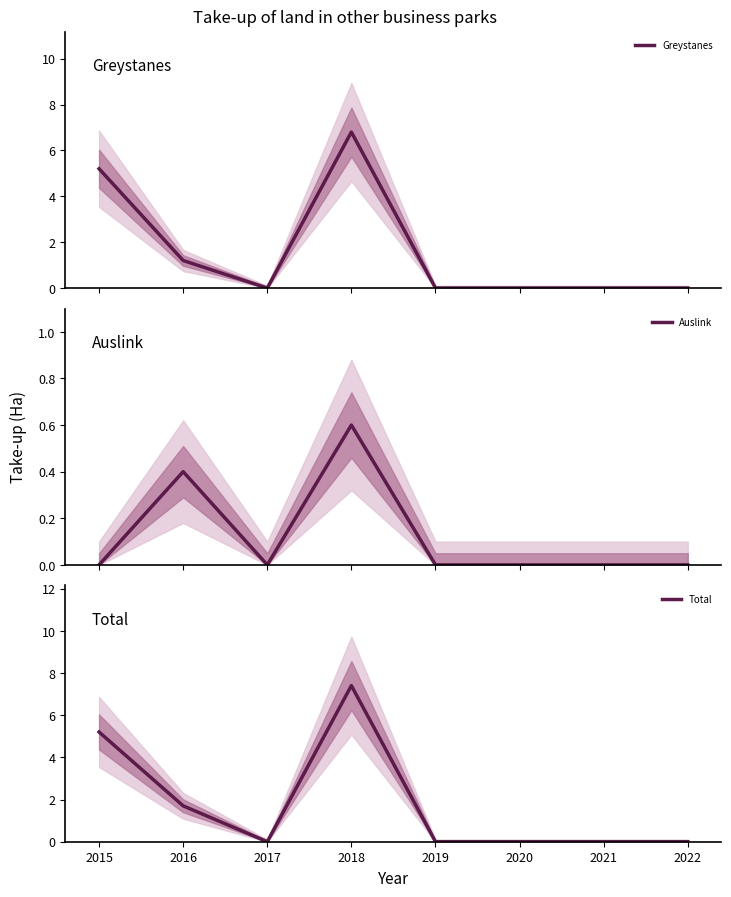

At which category does the chart reach its minimum across all series?

2017